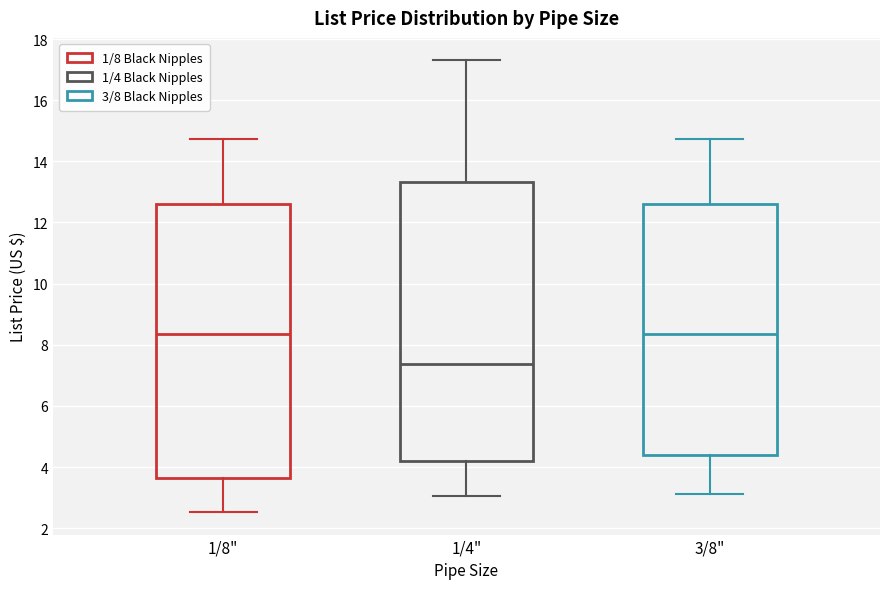

Reading left to right, transcribe this box plot: for each box, give where its median line is, the range the box spans, and where its two whiskers end, as read against the y-axis. The values are not printed on the chart, so give them approximately, as read against the axis.

1/8": median 8.4, box 3.6 to 12.6, whiskers 2.6 to 14.8
1/4": median 7.4, box 4.2 to 13.4, whiskers 3.0 to 17.4
3/8": median 8.4, box 4.4 to 12.6, whiskers 3.2 to 14.8